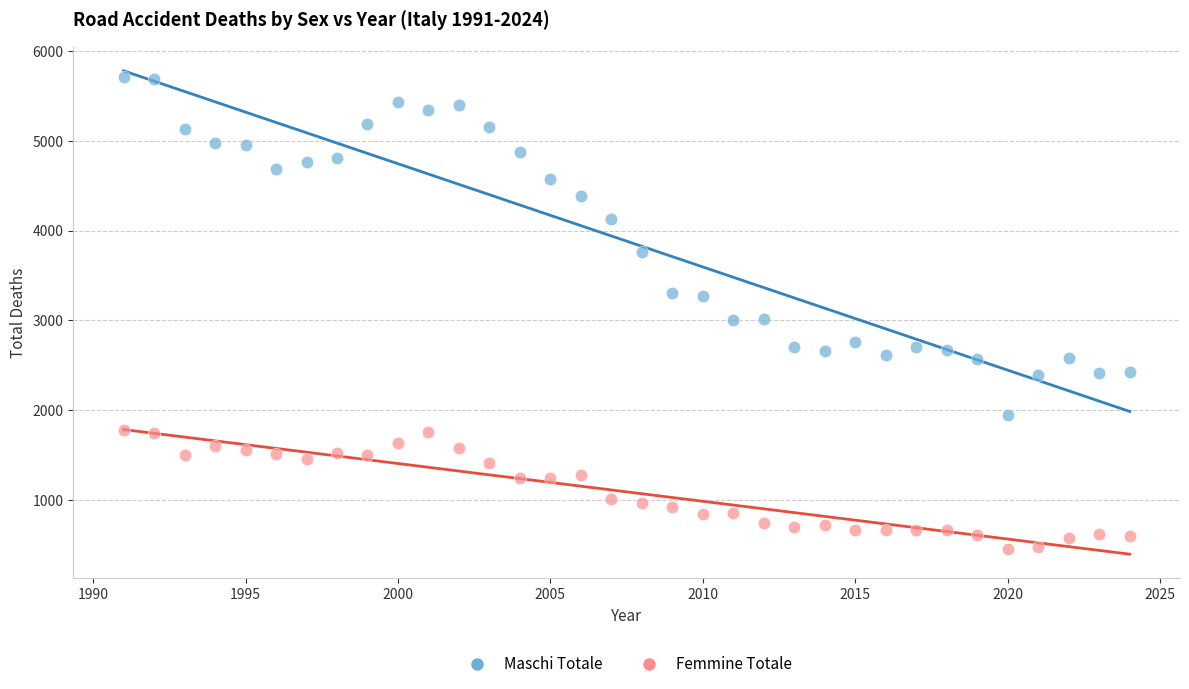

Across all data points, what is the range of Y values (max minus min)?

5269